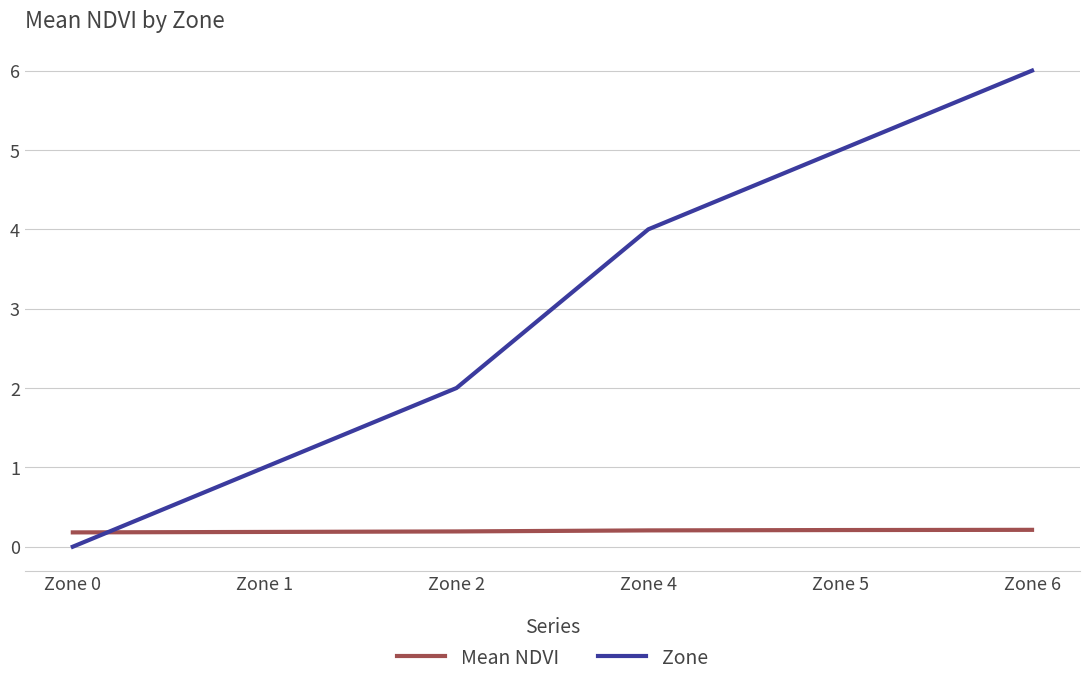

Reading left to right, transcribe all the data shown in this chart.

Mean NDVI: Zone 0=0.2	Zone 1=0.2	Zone 2=0.2	Zone 4=0.2	Zone 5=0.2	Zone 6=0.2
Zone: Zone 0=0.0	Zone 1=1.0	Zone 2=2.0	Zone 4=4.0	Zone 5=5.0	Zone 6=6.0